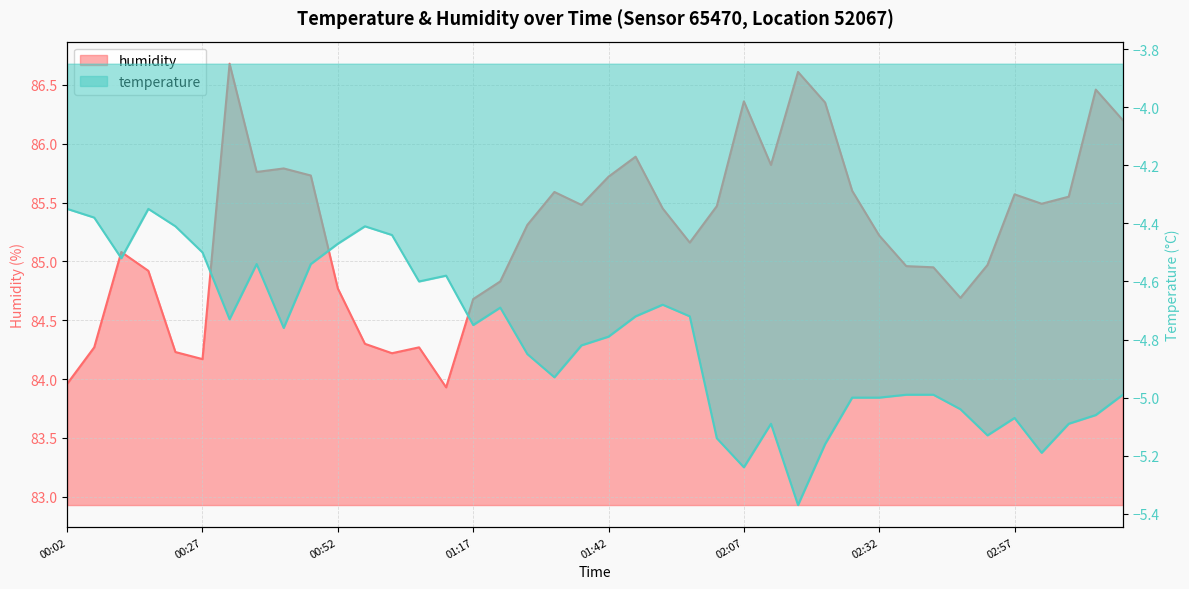

What is the label of the 27th point from the right?

01:07